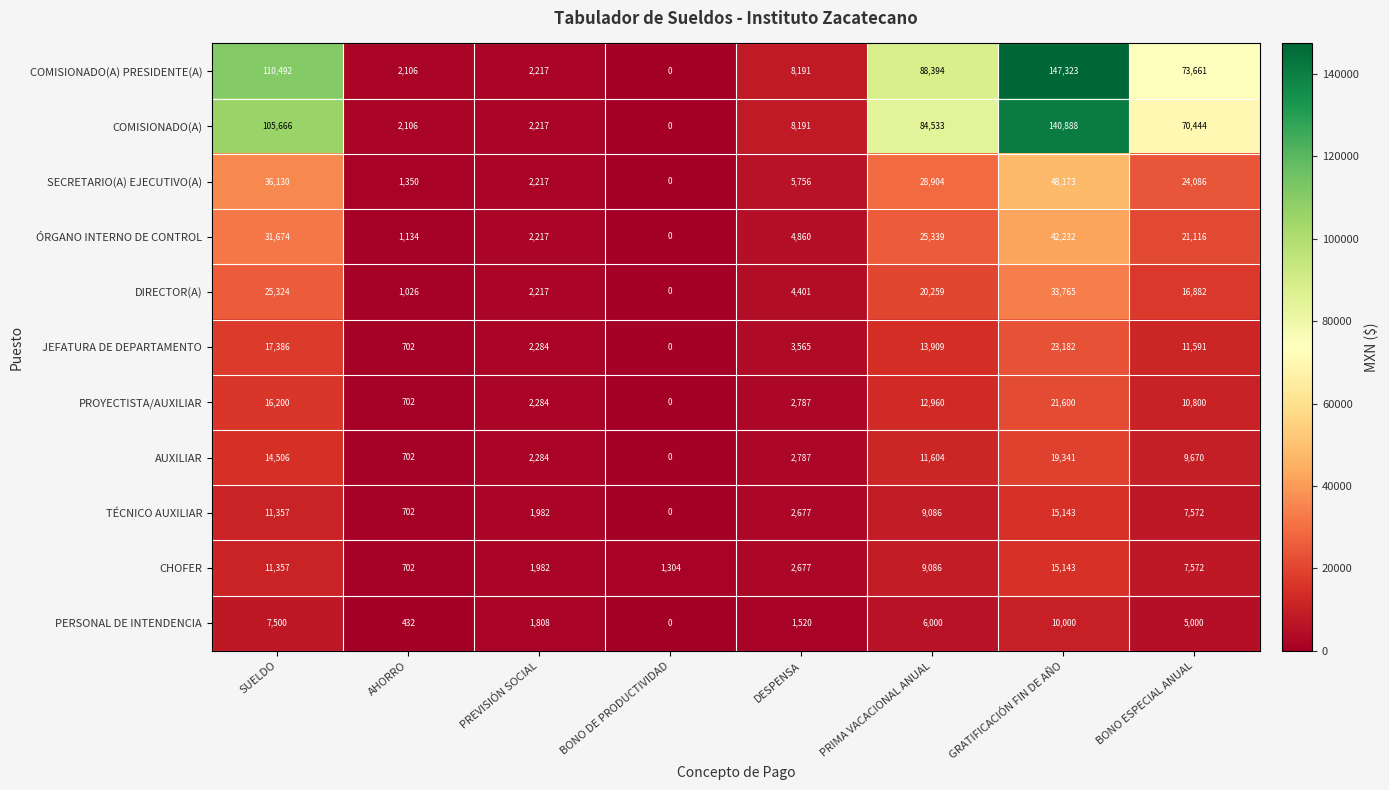

What is the greatest value displayed?

147323